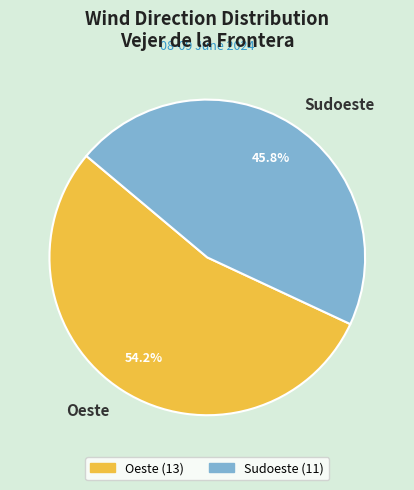

How much of the chart is everything except Oeste?

45.8%